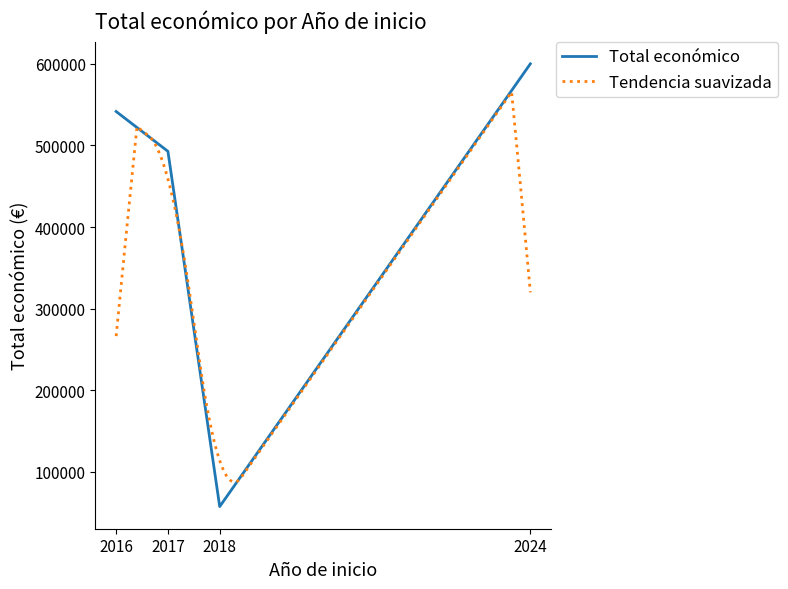

Which has a higher value, 2016 or 2024?

2024